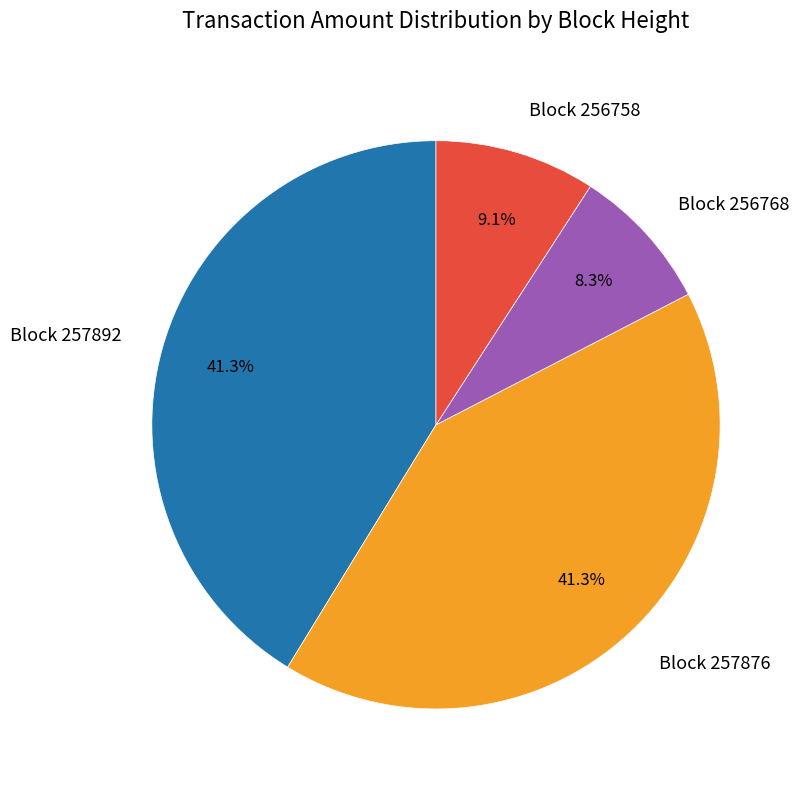

Which category has the smallest portion of the pie?

Block 256768